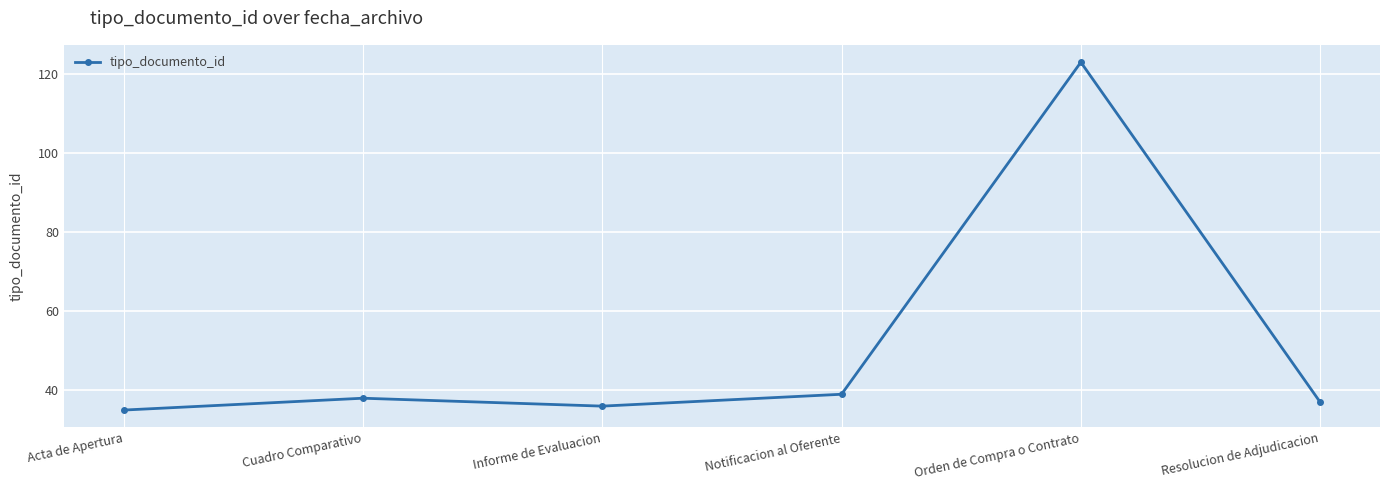

Which category has the highest value across all series?

Orden de Compra o Contrato